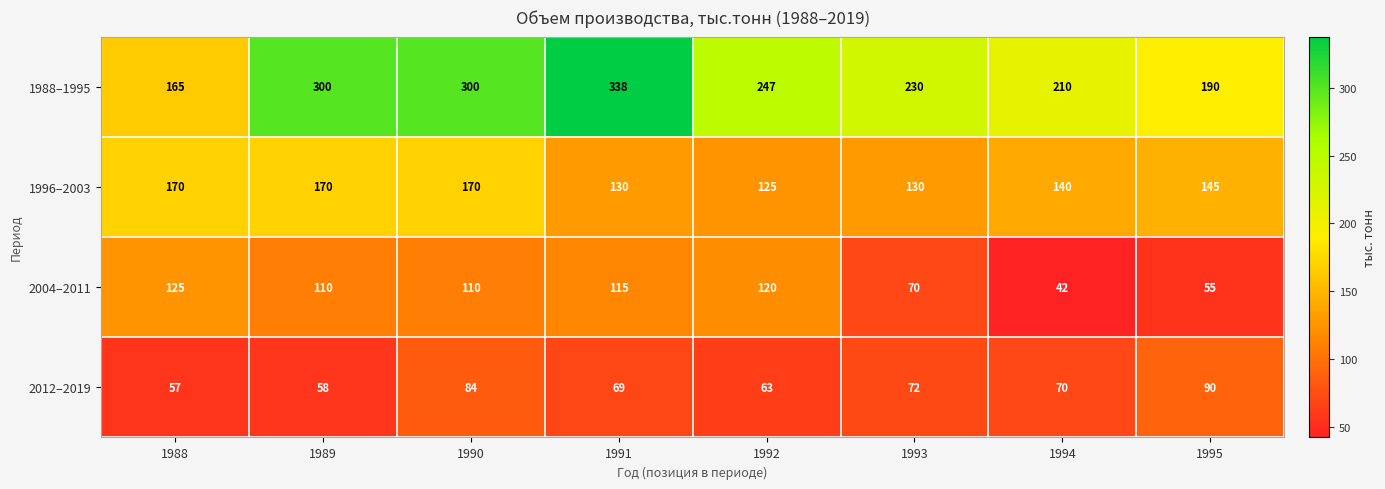

Which category has the lowest value in the 1996–2003 series?

1992